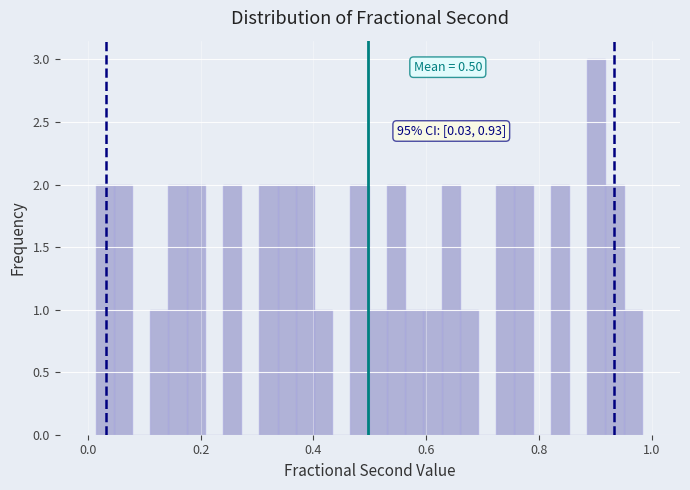

Around what value on the x-axis is the tallest bar? Give the approximate position of its centre, as read against the axis.

0.90